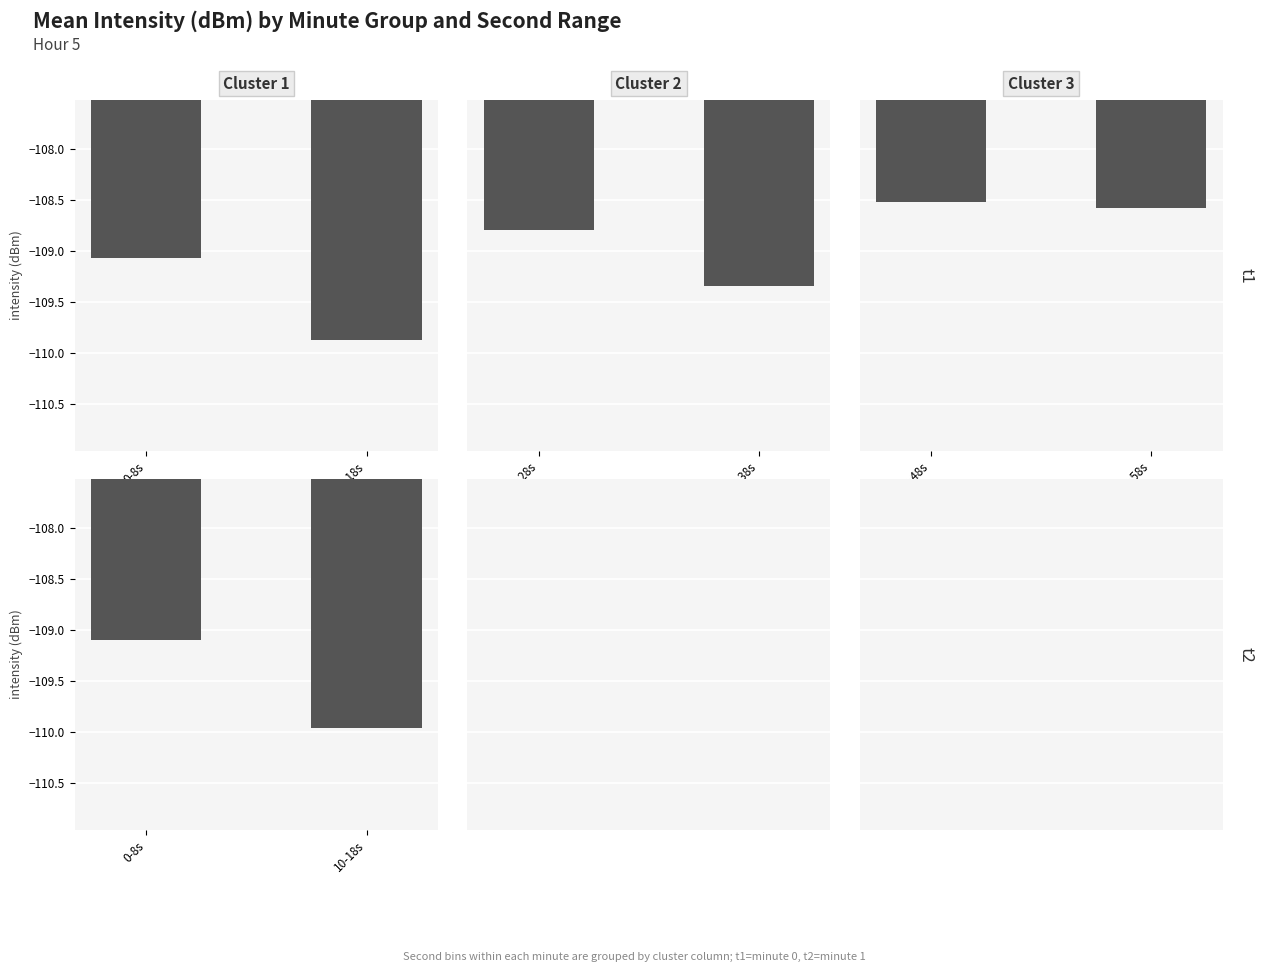

Which has a higher value, 10-18s or 0-8s?

0-8s